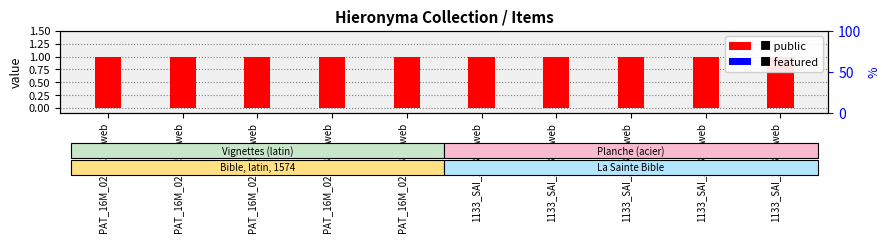

How many bars are there in total?

20